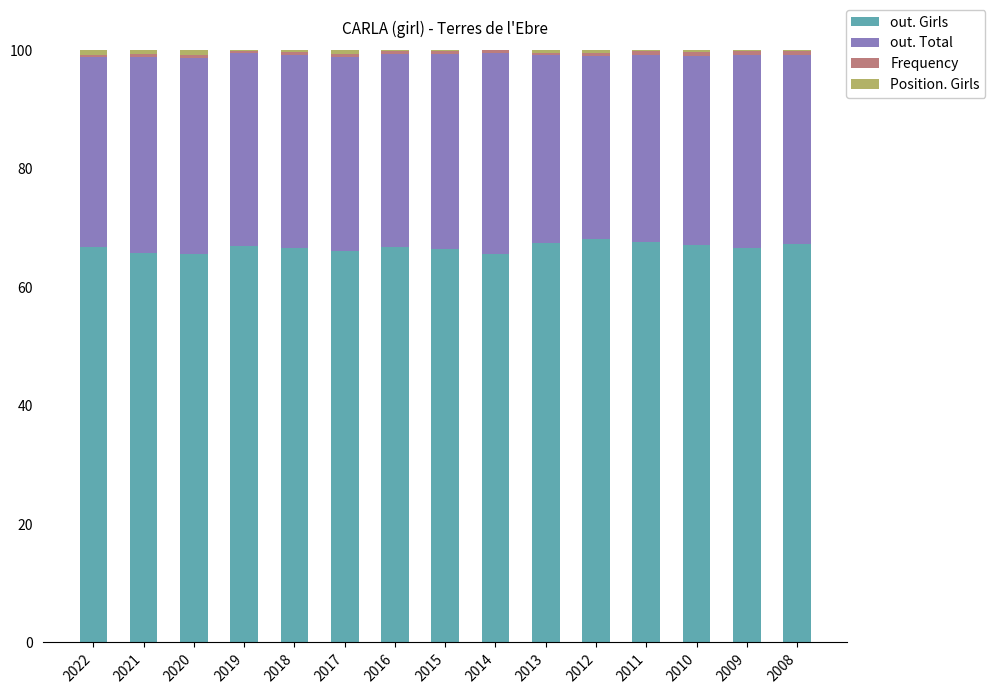

What is the maximum value for out. Girls?

68.0